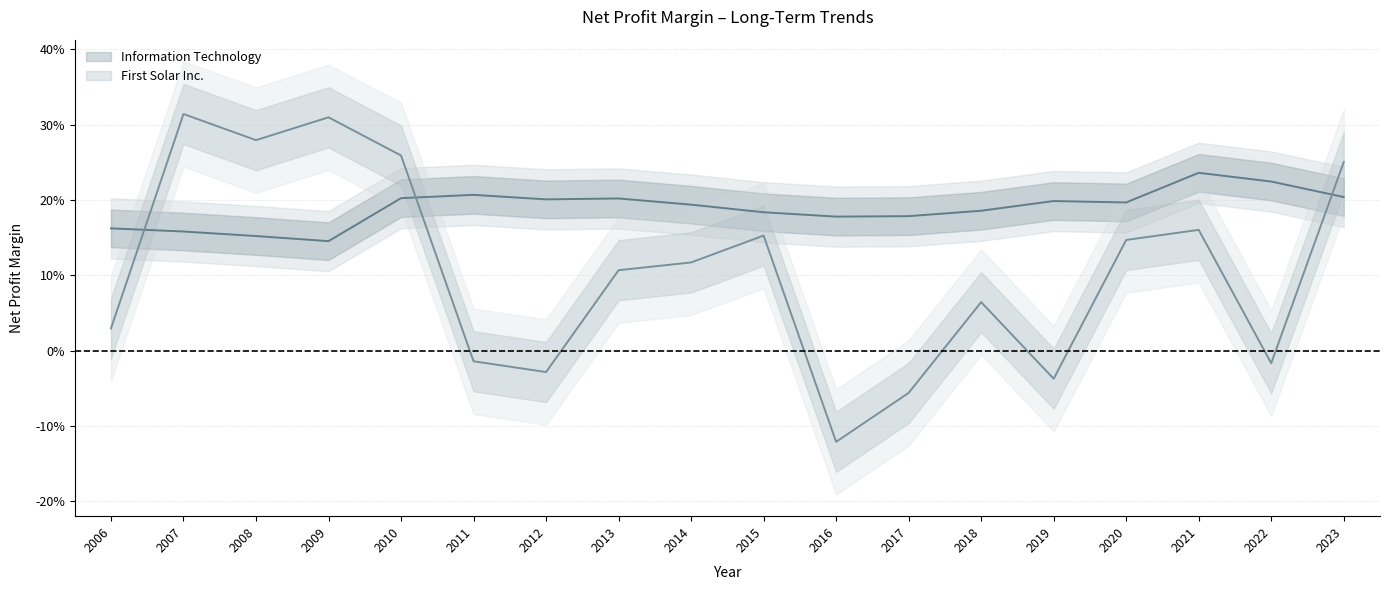

Is this an area chart (filled region under the line)?

No